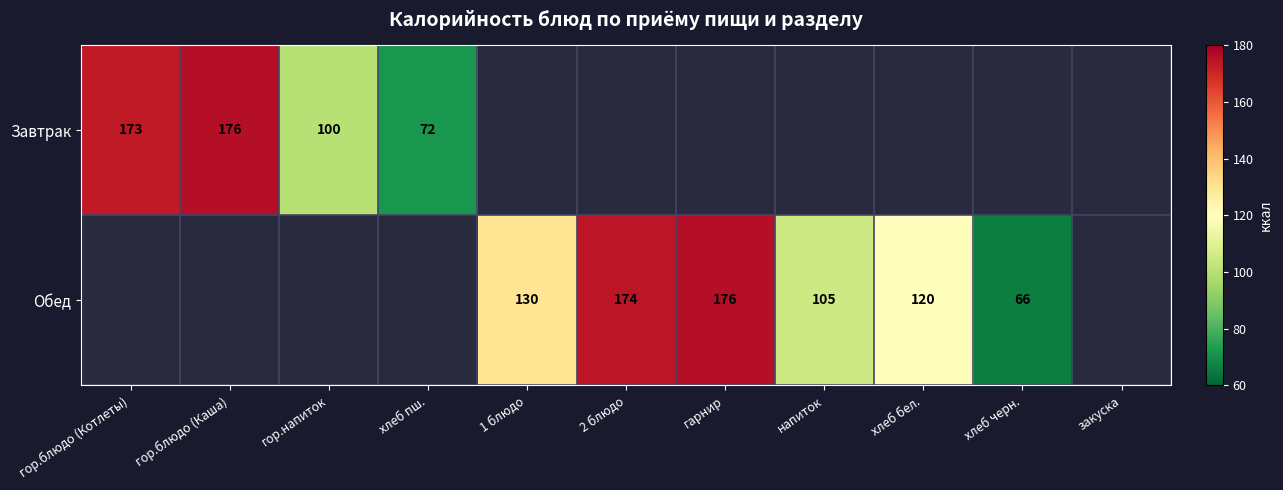

Is it true that Завтрак equals 173 at гор.блюдо (Котлеты)?

True